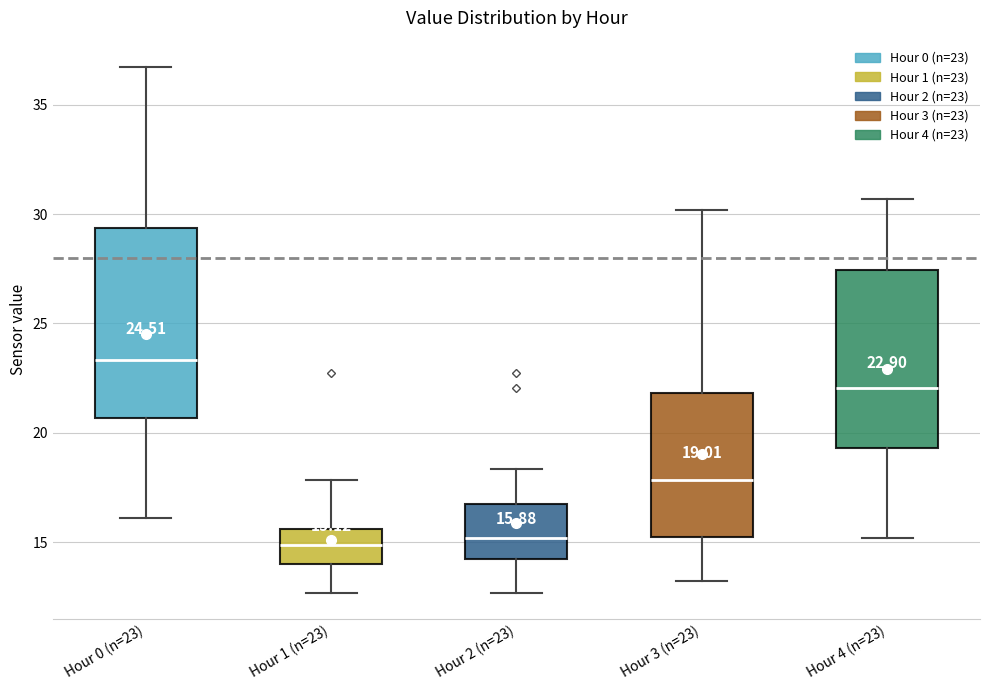

Comparing the boxes themselves (not the whiskers), which one is the tallest?

Hour 0 (n=23)